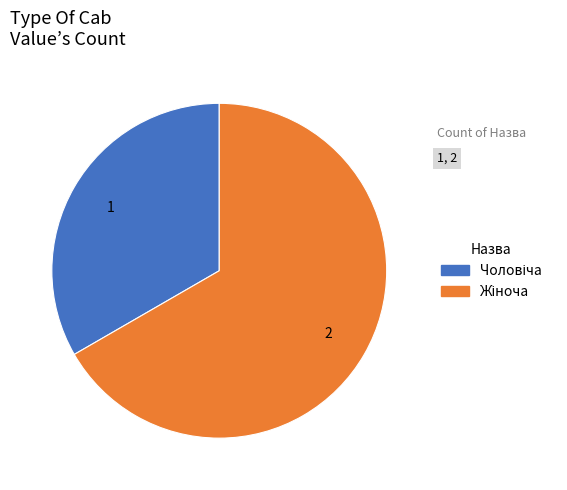

Is there a majority slice in this chart?

Yes